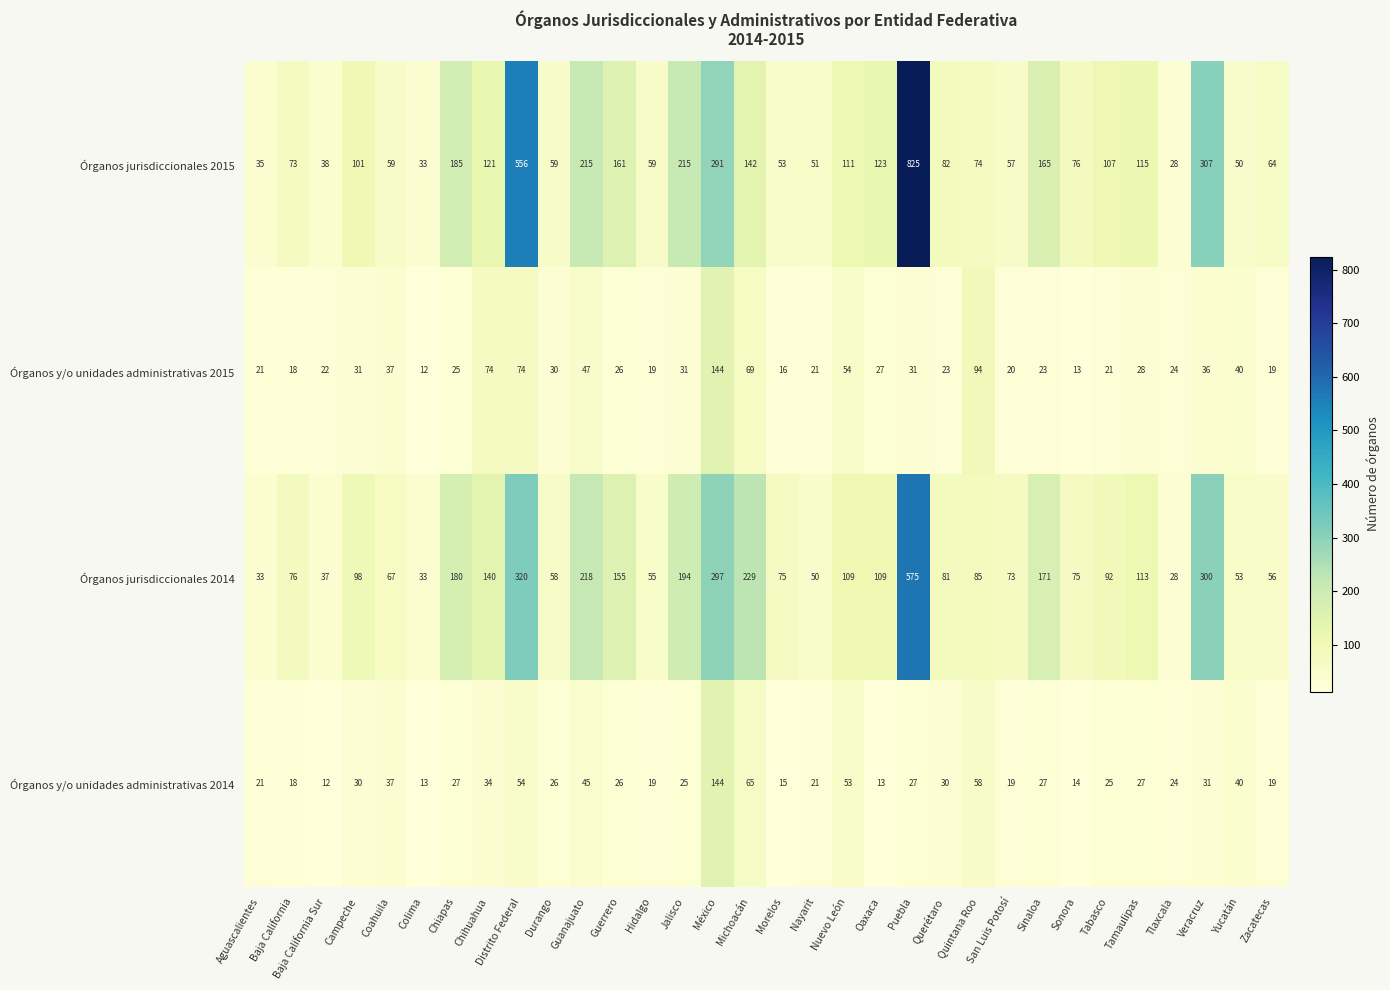

What is the sum of the Órganos jurisdiccionales 2015 values at Tabasco and Michoacán?

249